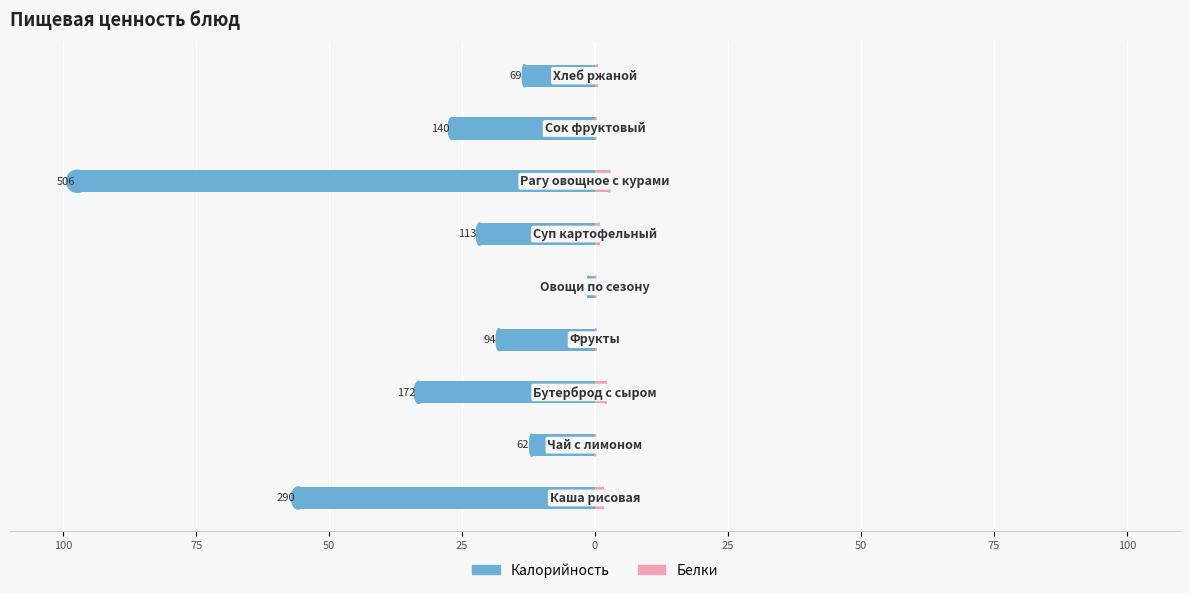

What is the difference between the maximum and minimum values in the Калорийность series?

96.0